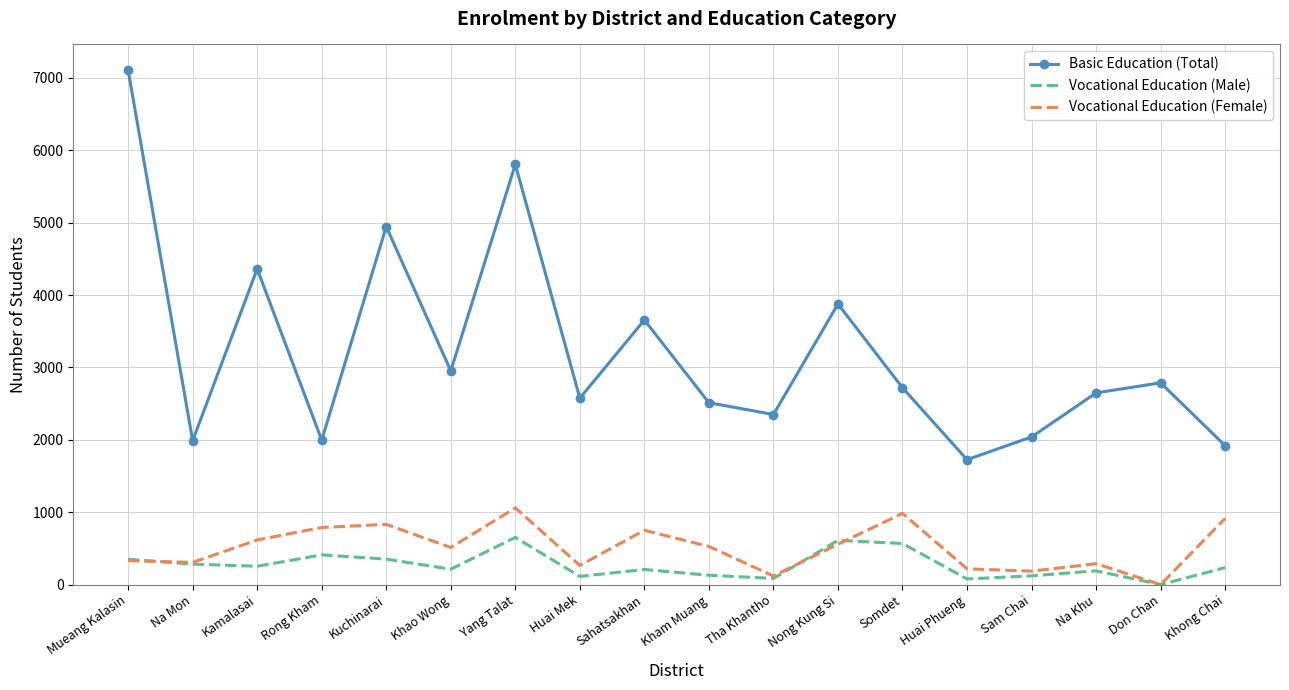

What is the maximum value for Vocational Education (Male)?

652